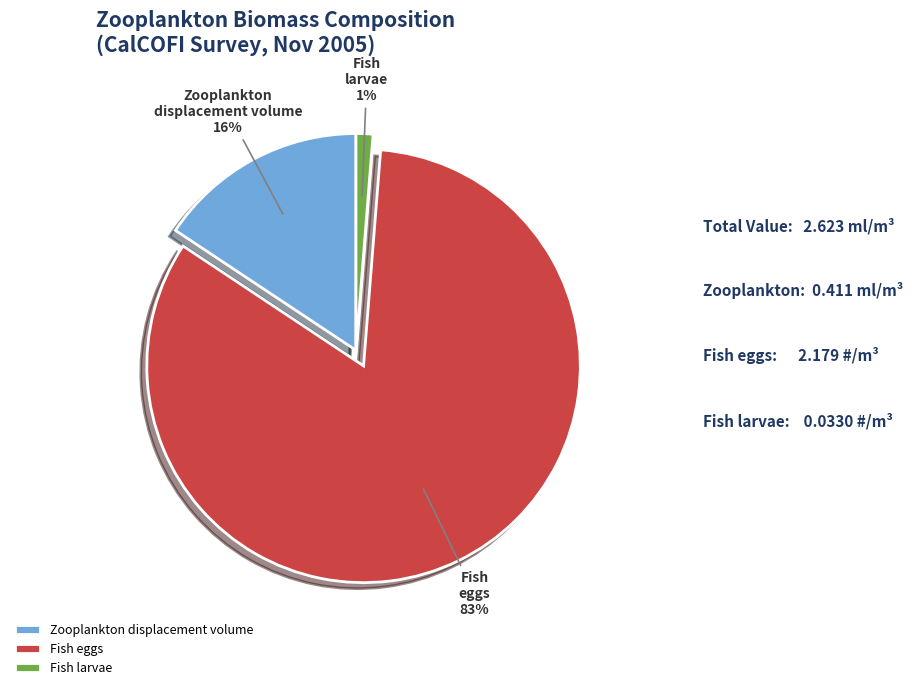

To the nearest percent, what is the difference between the largest and smallest slice percentages?

82%